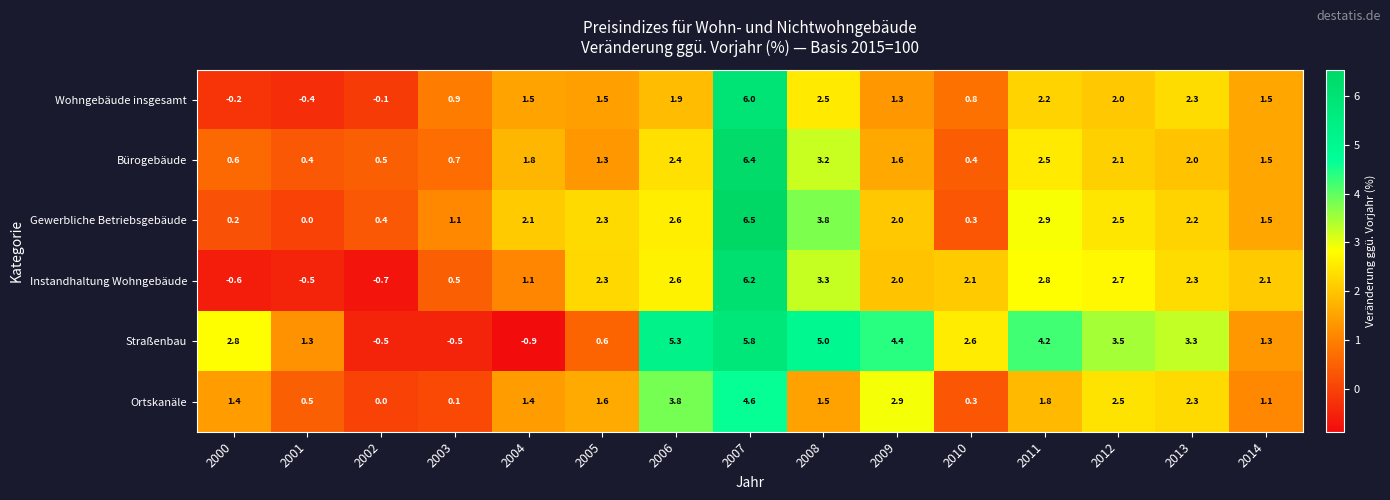

At which category does the chart reach its minimum across all series?

2004